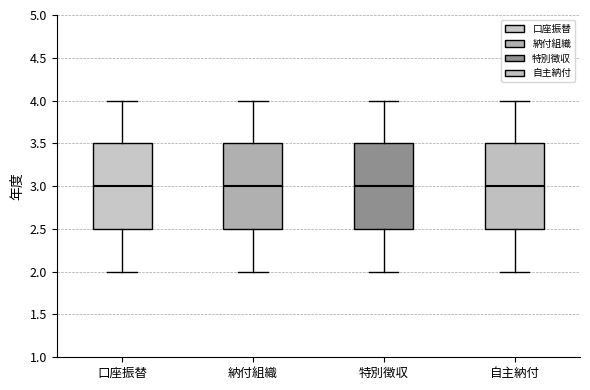

Where is the upper edge of the box for 口座振替 on the y-axis? The values are not printed on the chart, so give them approximately, as read against the axis.

3.5